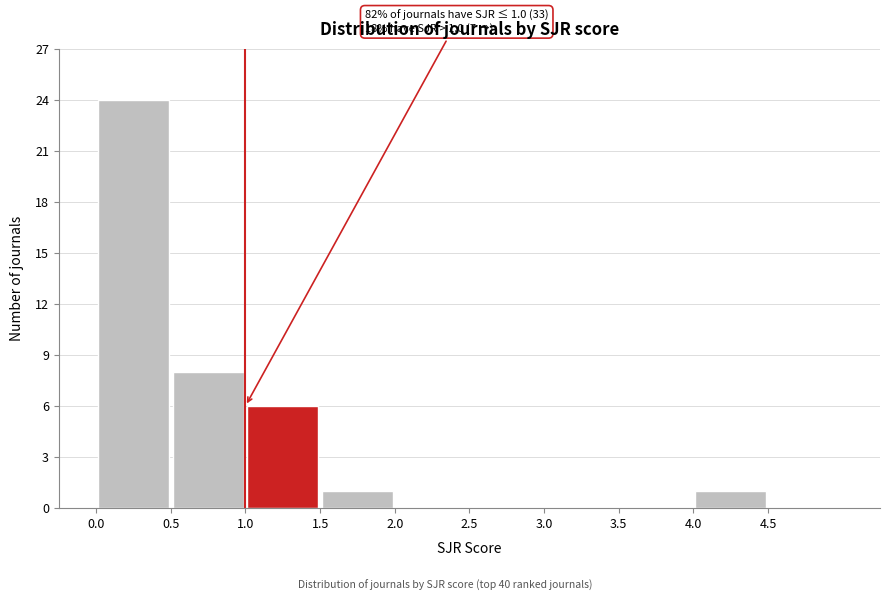

Which range on the x-axis has the tallest bar?

0.0 to 0.5